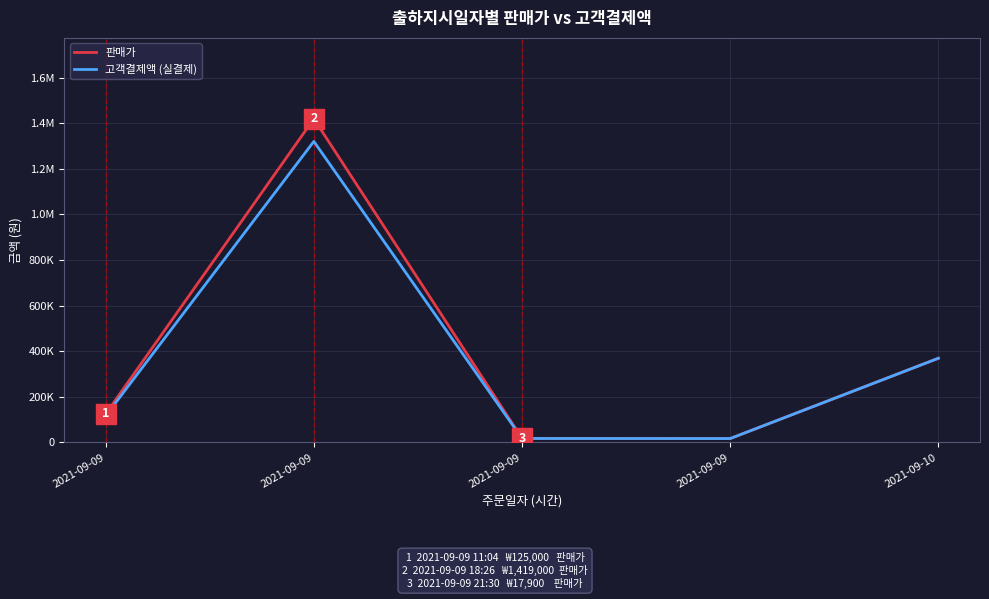

Does the chart display data point markers on the line(s)?

No